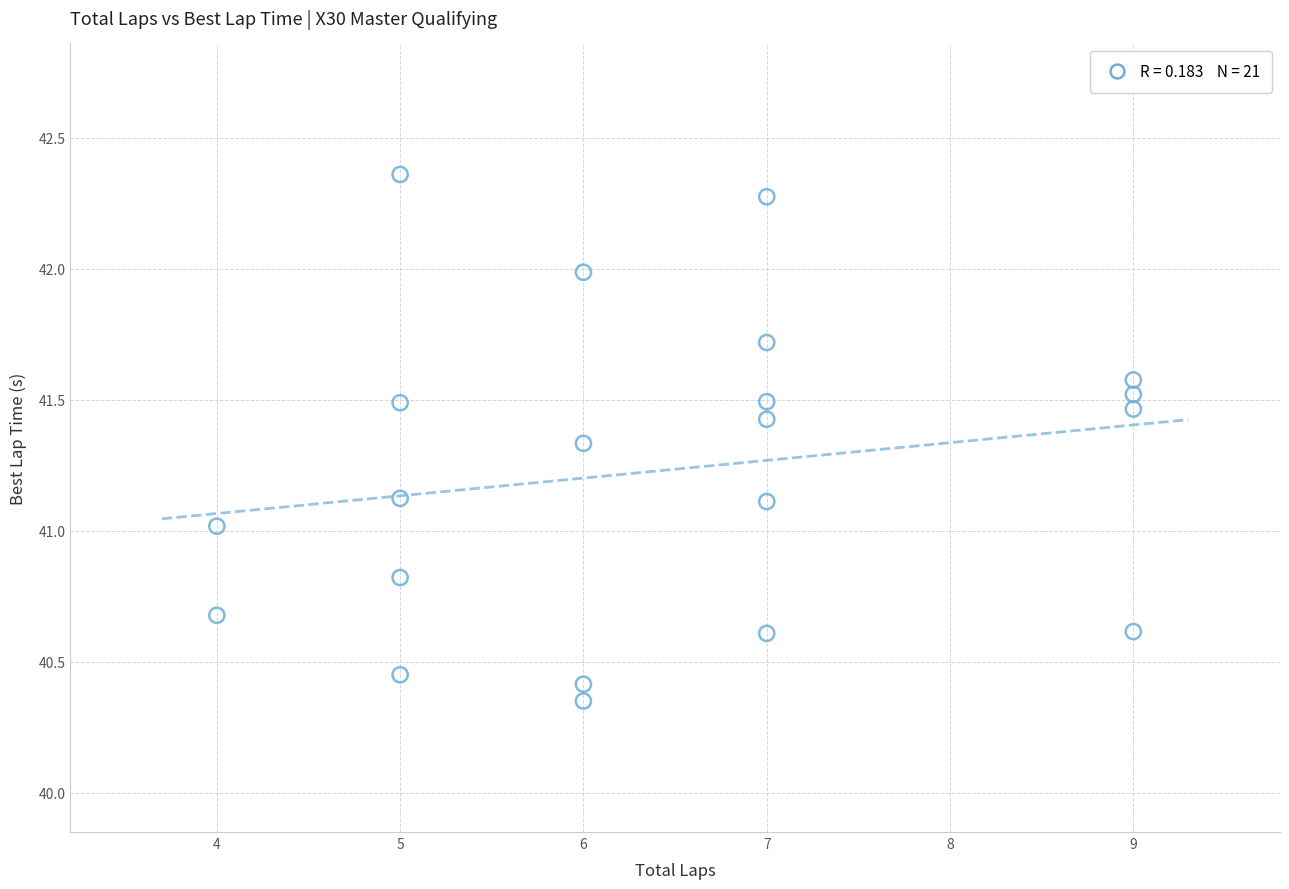

What is the range of X values (max minus min)?

5.0